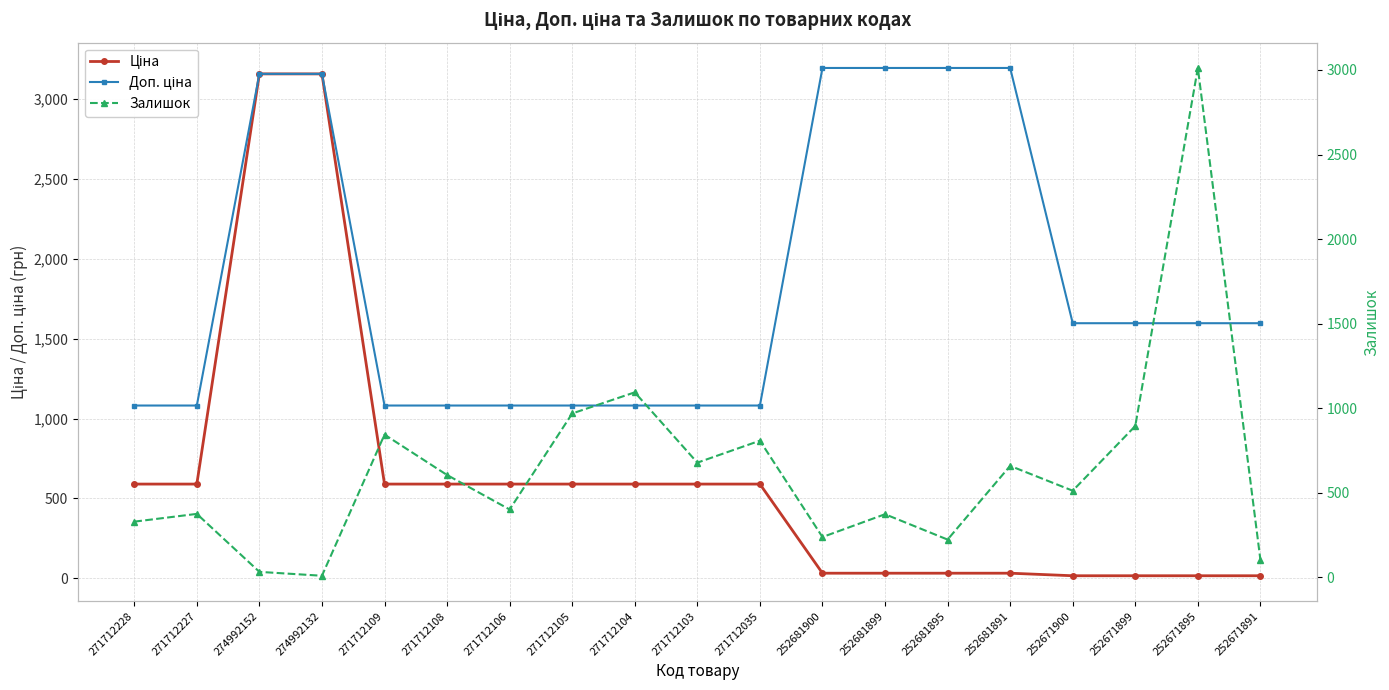

Where is Ціна nearest to the value 1586?

271712228